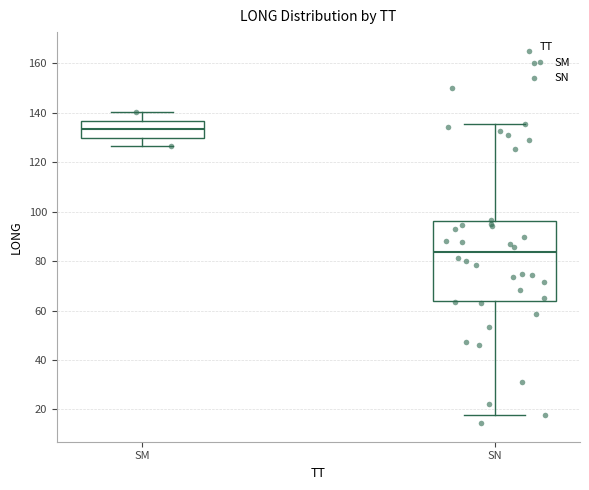

Reading left to right, read every box against the y-axis: the position of its median line, the range the box covers, and the ends of its whiskers. The values are not printed on the chart, so give them approximately, as read against the axis.

SM: median 134, box 130 to 136, whiskers 126 to 140
SN: median 84, box 64 to 96, whiskers 18 to 136